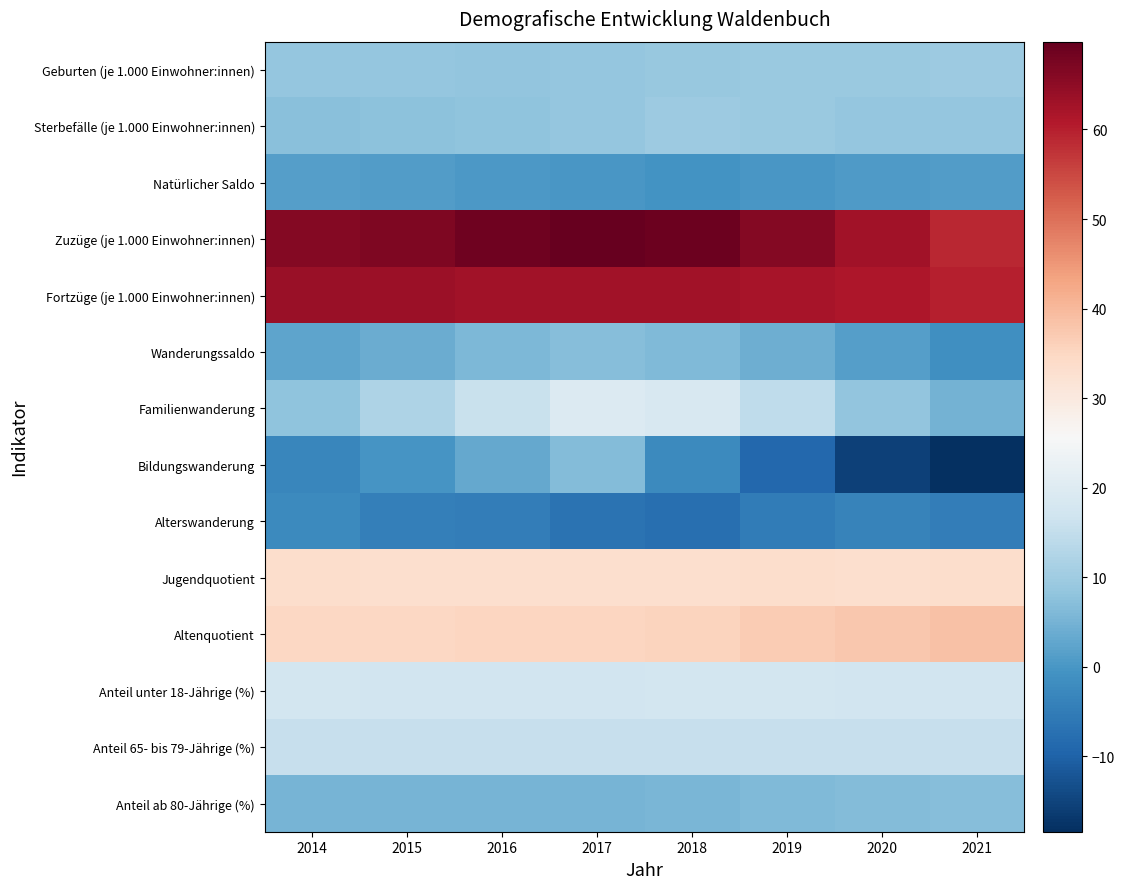

How many data points does each series have?

8